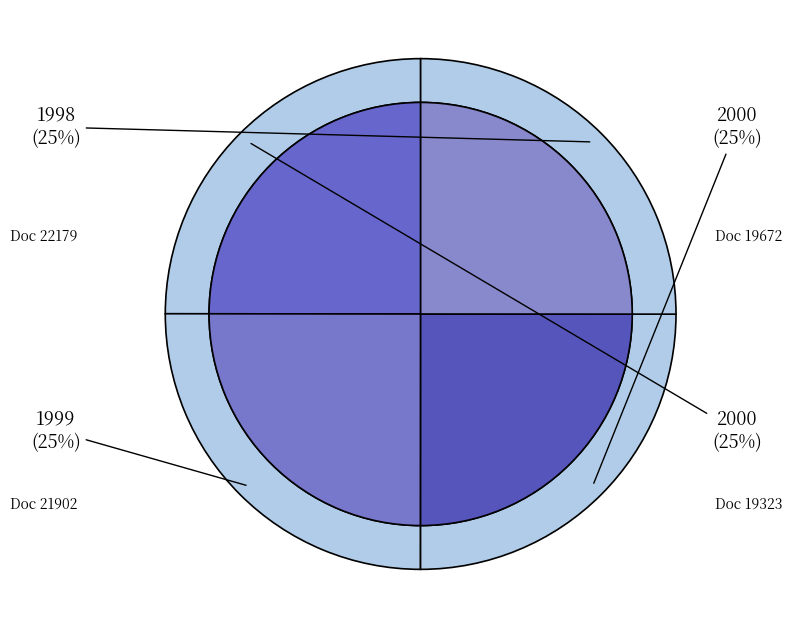

To the nearest percent, what portion does OPUS4-21902 represent?

25%